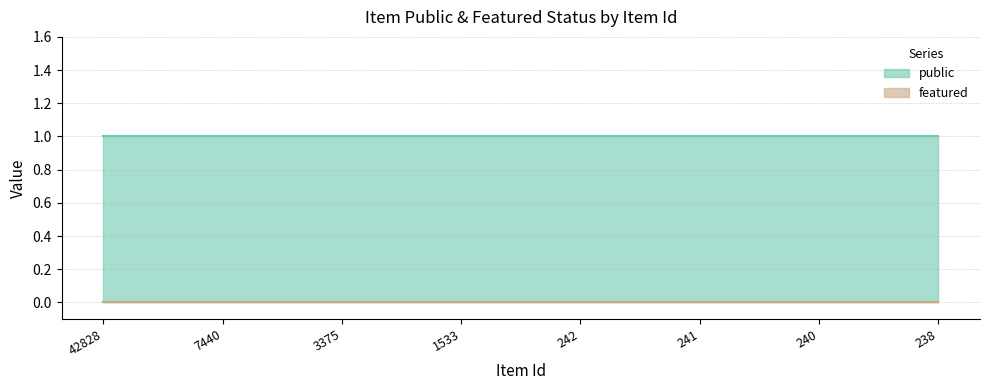

True or false: public has a value of 0 at 7440.

False